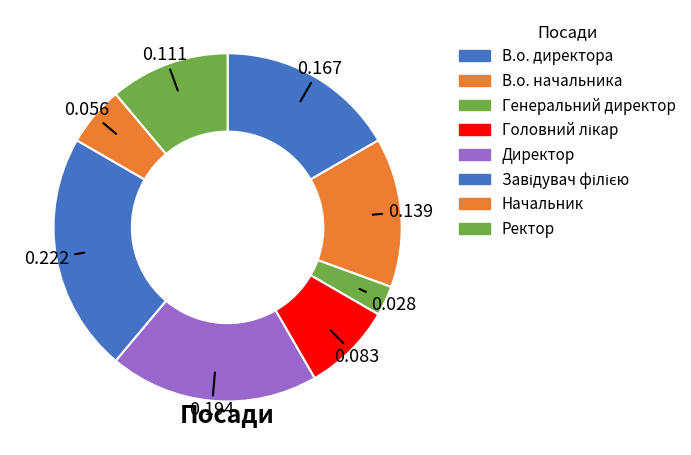

How much of the chart is everything except Завідувач філією?

77.8%